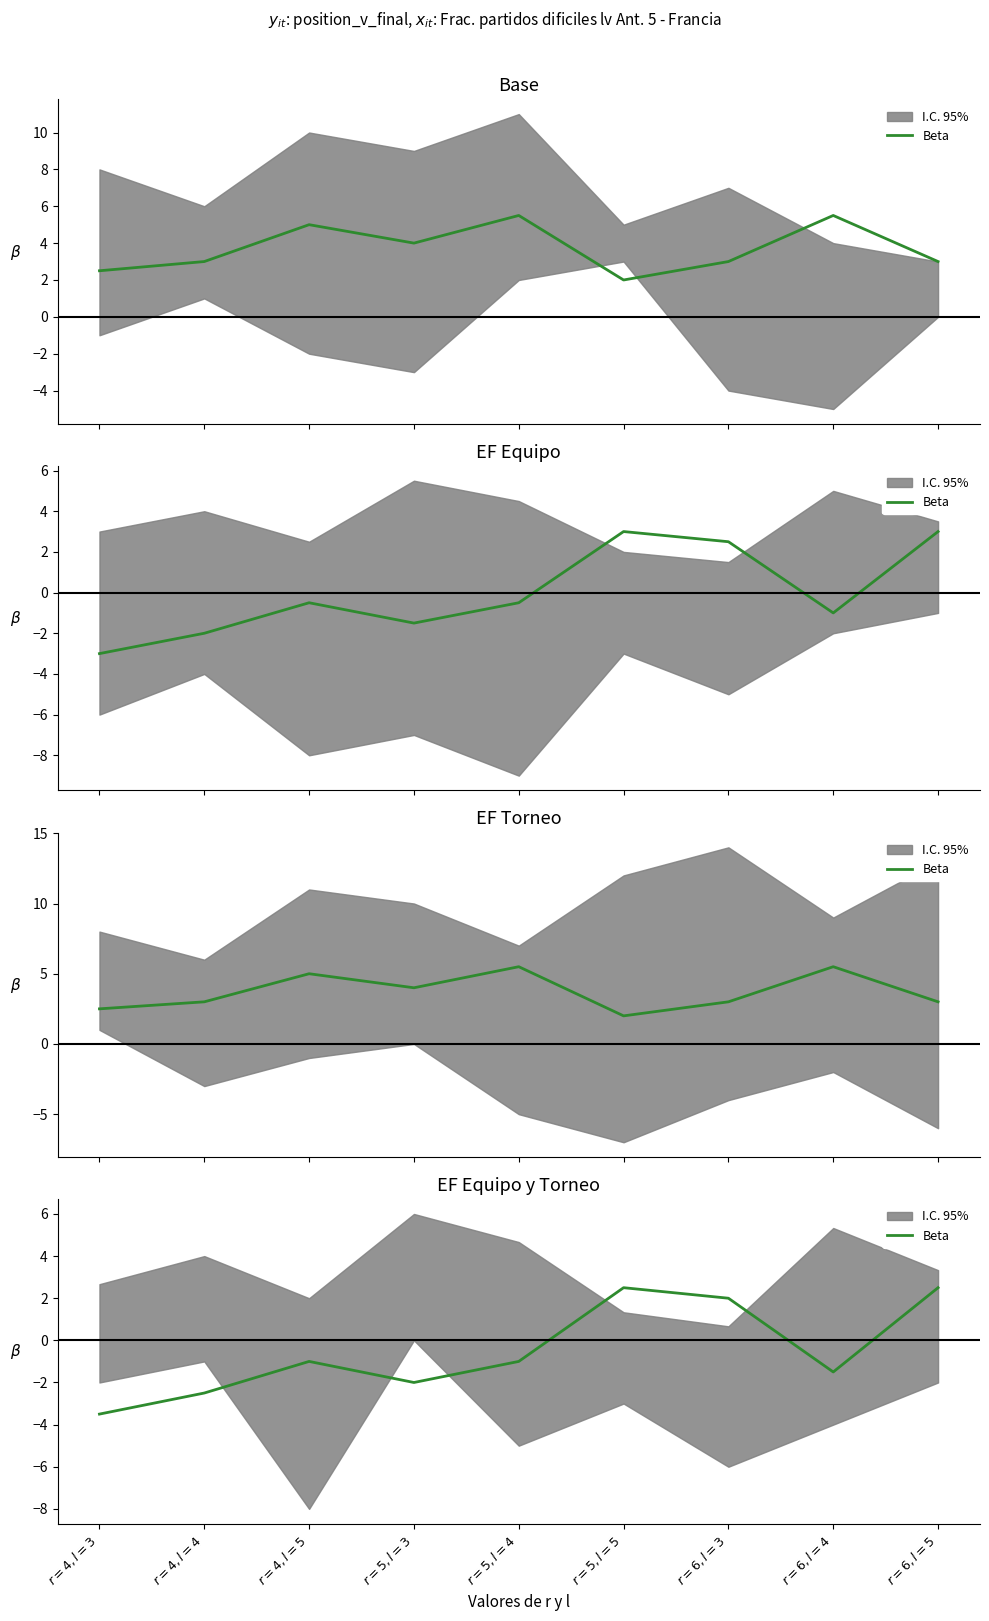

Reading left to right, extract all data points from this chart.

$r=4, l=3$=-3.5	$r=4, l=4$=-2.5	$r=4, l=5$=-1.0	$r=5, l=3$=-2.0	$r=5, l=4$=-1.0	$r=5, l=5$=2.5	$r=6, l=3$=2.0	$r=6, l=4$=-1.5	$r=6, l=5$=2.5